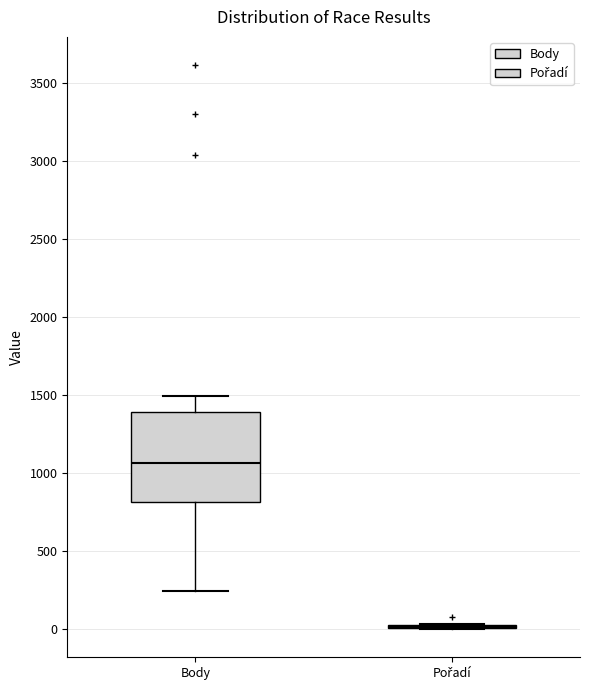

Reading left to right, transcribe this box plot: for each box, give where its median line is, the range the box spans, and where its two whiskers end, as read against the y-axis. The values are not printed on the chart, so give them approximately, as read against the axis.

Body: median 1050, box 800 to 1400, whiskers 250 to 1500
Pořadí: box collapsed to a line at 0, whiskers 0 to 50